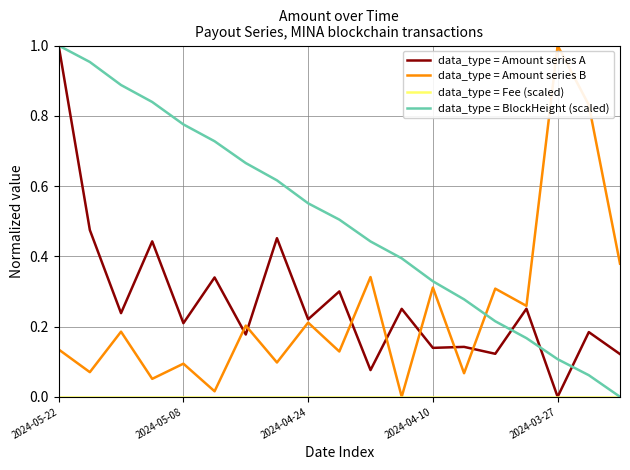

Which series has the largest total across all categories?

data_type = BlockHeight (scaled)